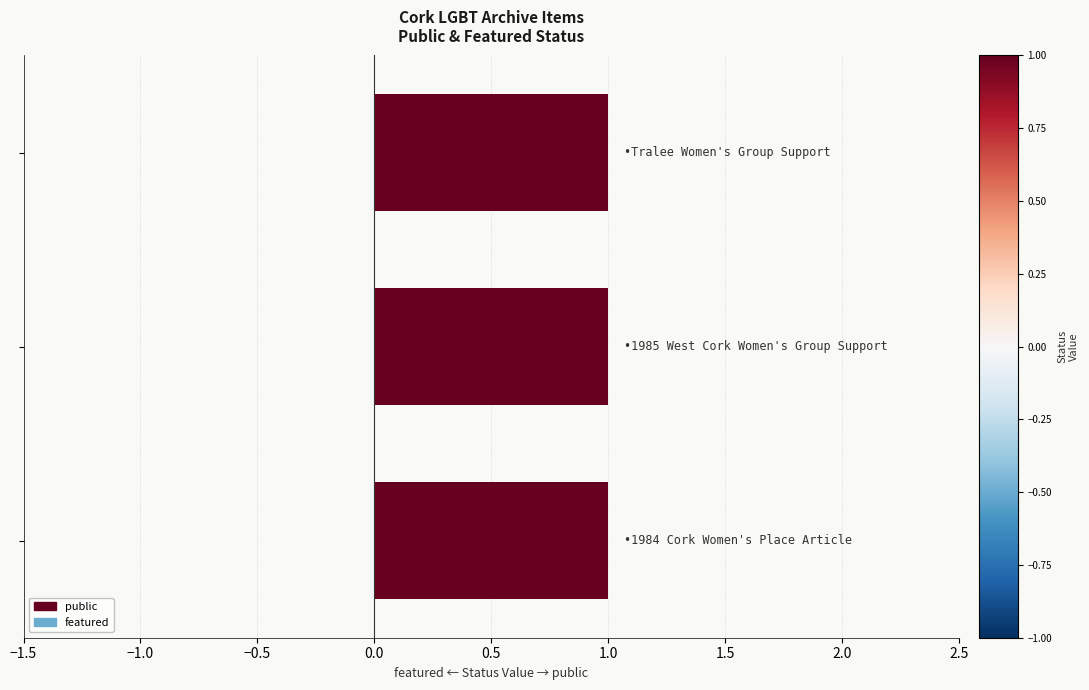

Count the number of categories in the chart.

3